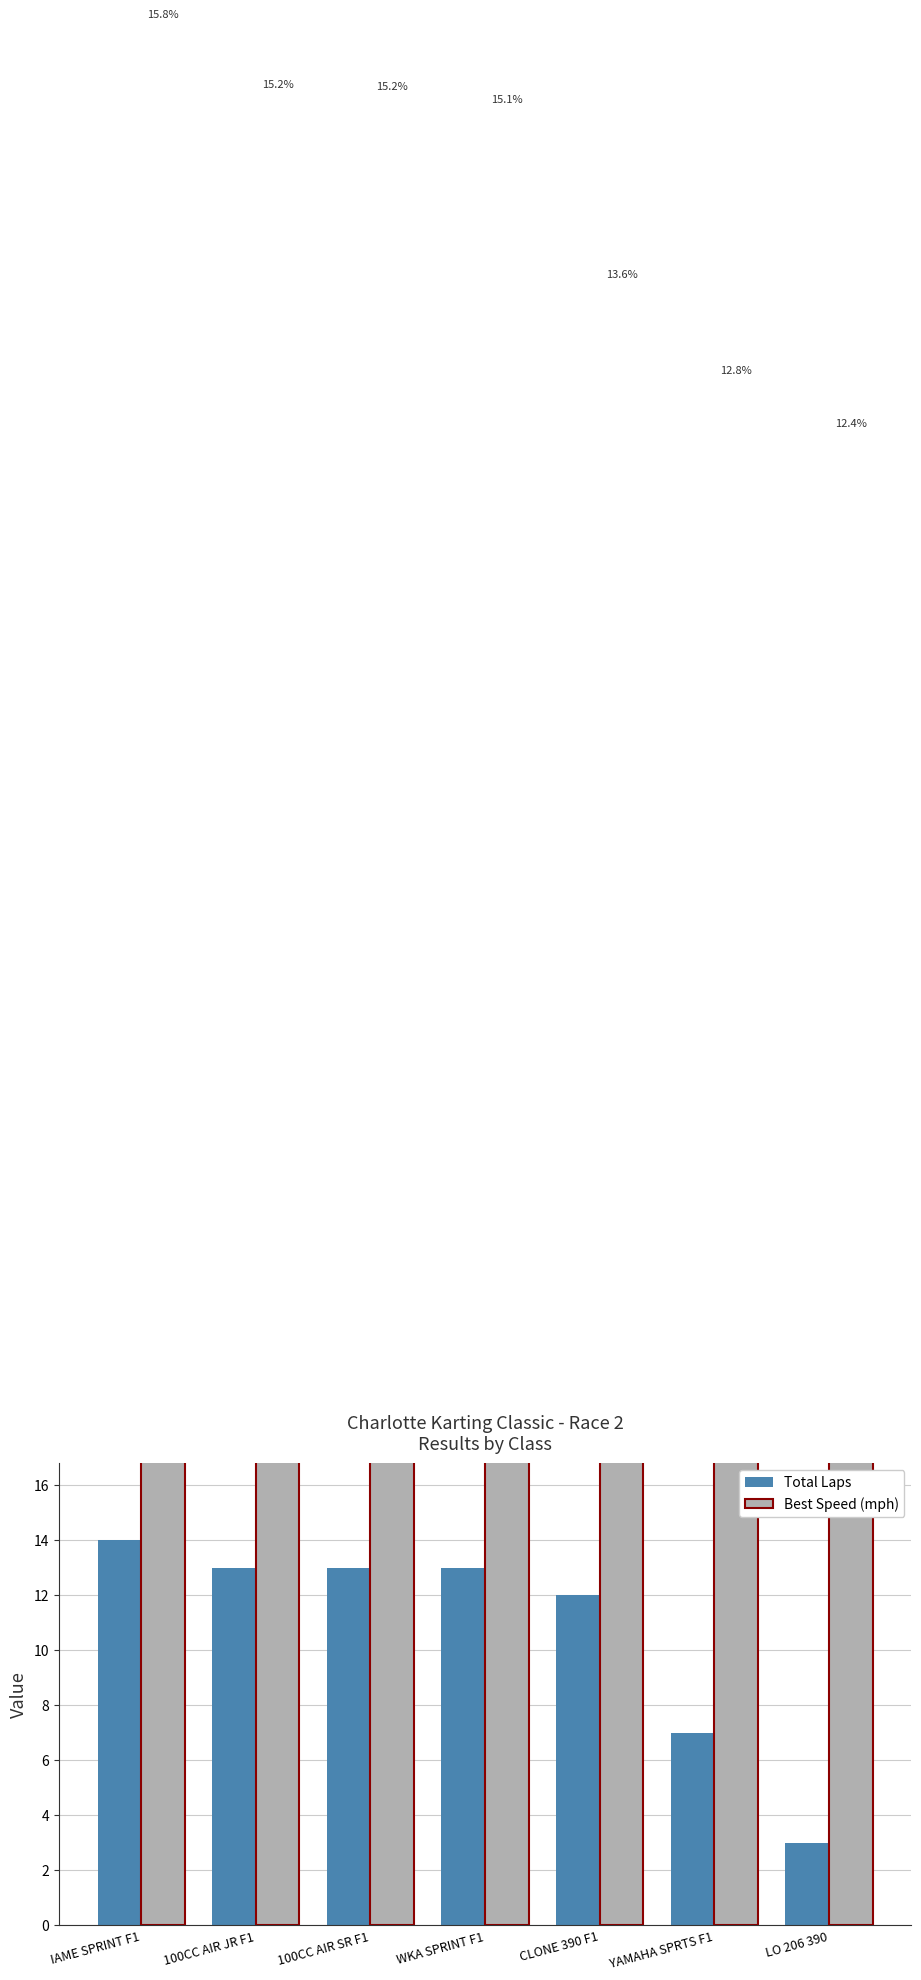

Which series changed the most between CLONE 390 F1 and LO 206 390?

Total Laps